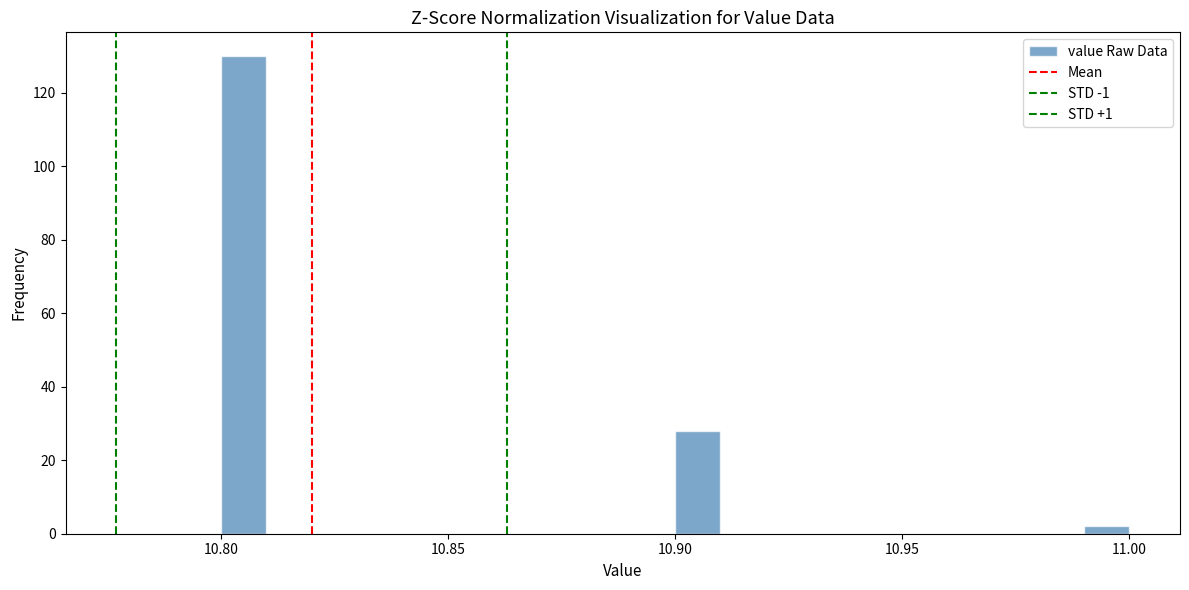

Around what value on the x-axis is the tallest bar? Give the approximate position of its centre, as read against the axis.

10.805